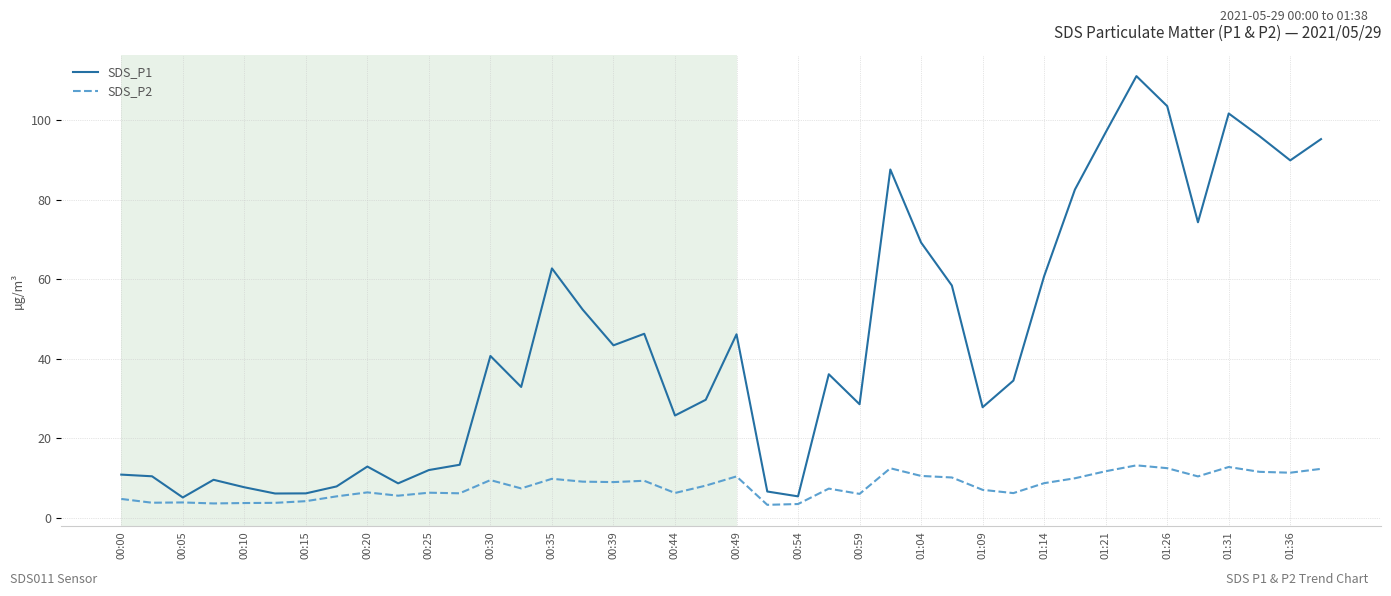

What is the highest value of the SDS_P1 series?

111.2